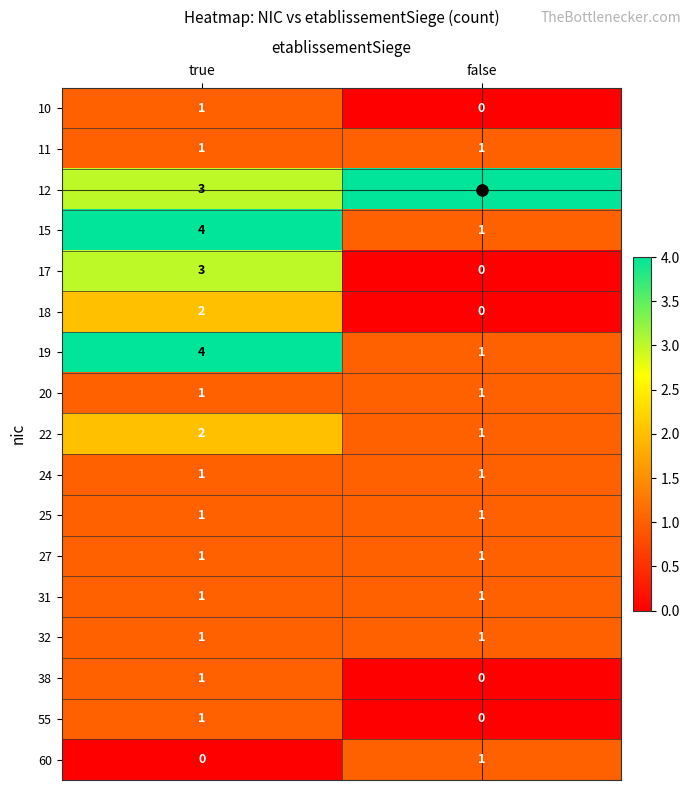

True or false: 25 has a value of 1 at false.

True